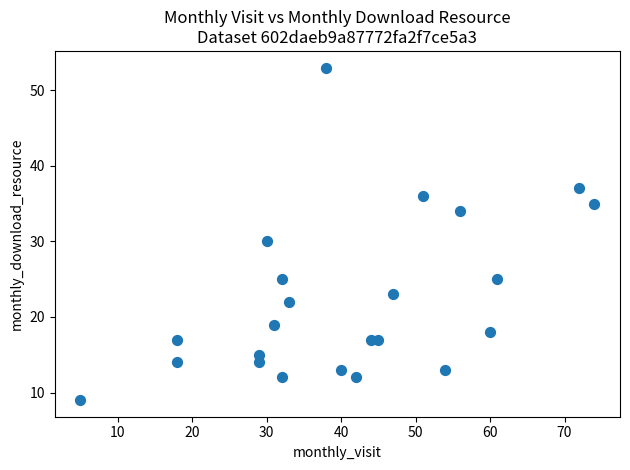

What is the range of X values (max minus min)?

69